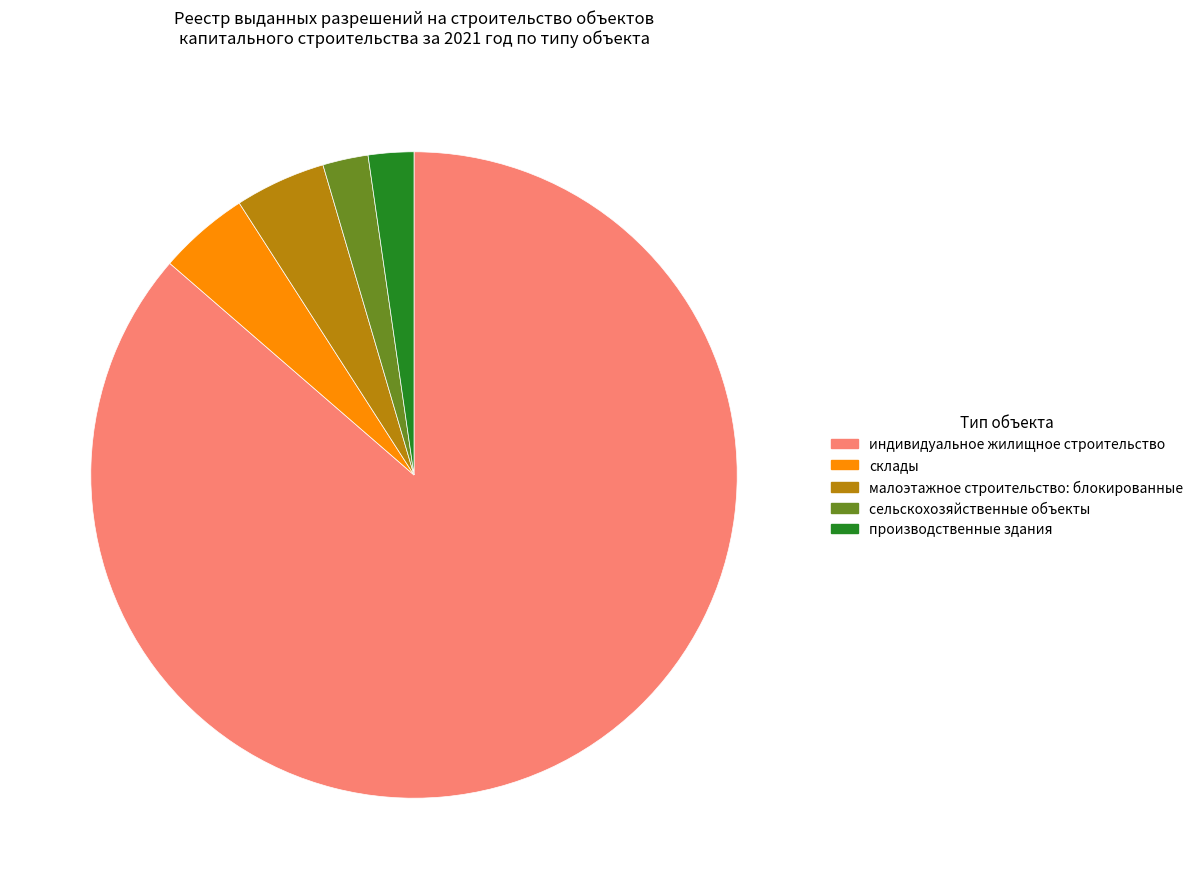

Which slice is the largest?

индивидуальное жилищное строительство